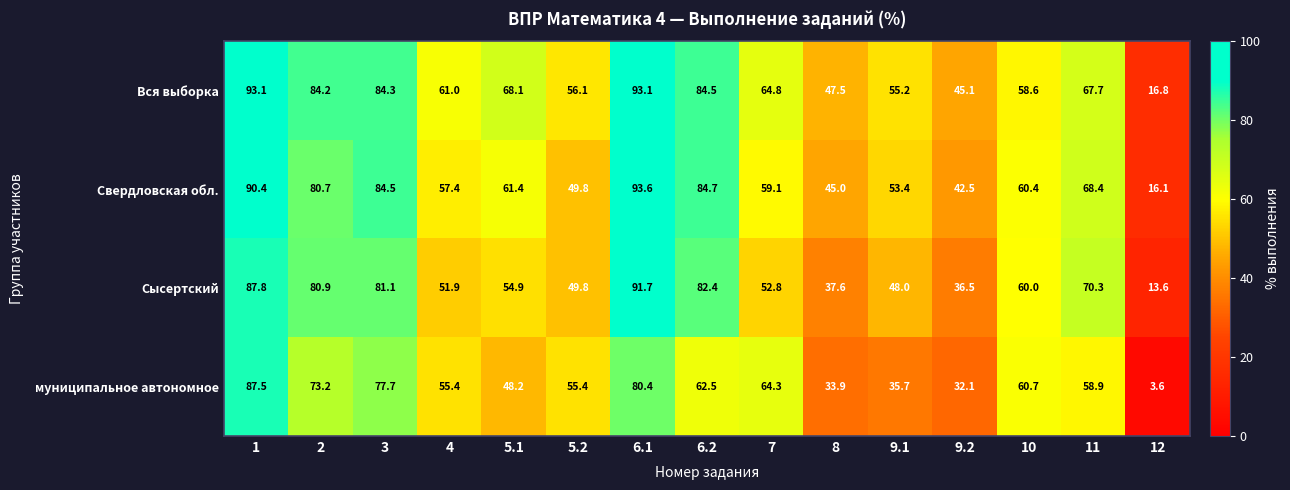

Which label corresponds to the smallest value in the chart?

12